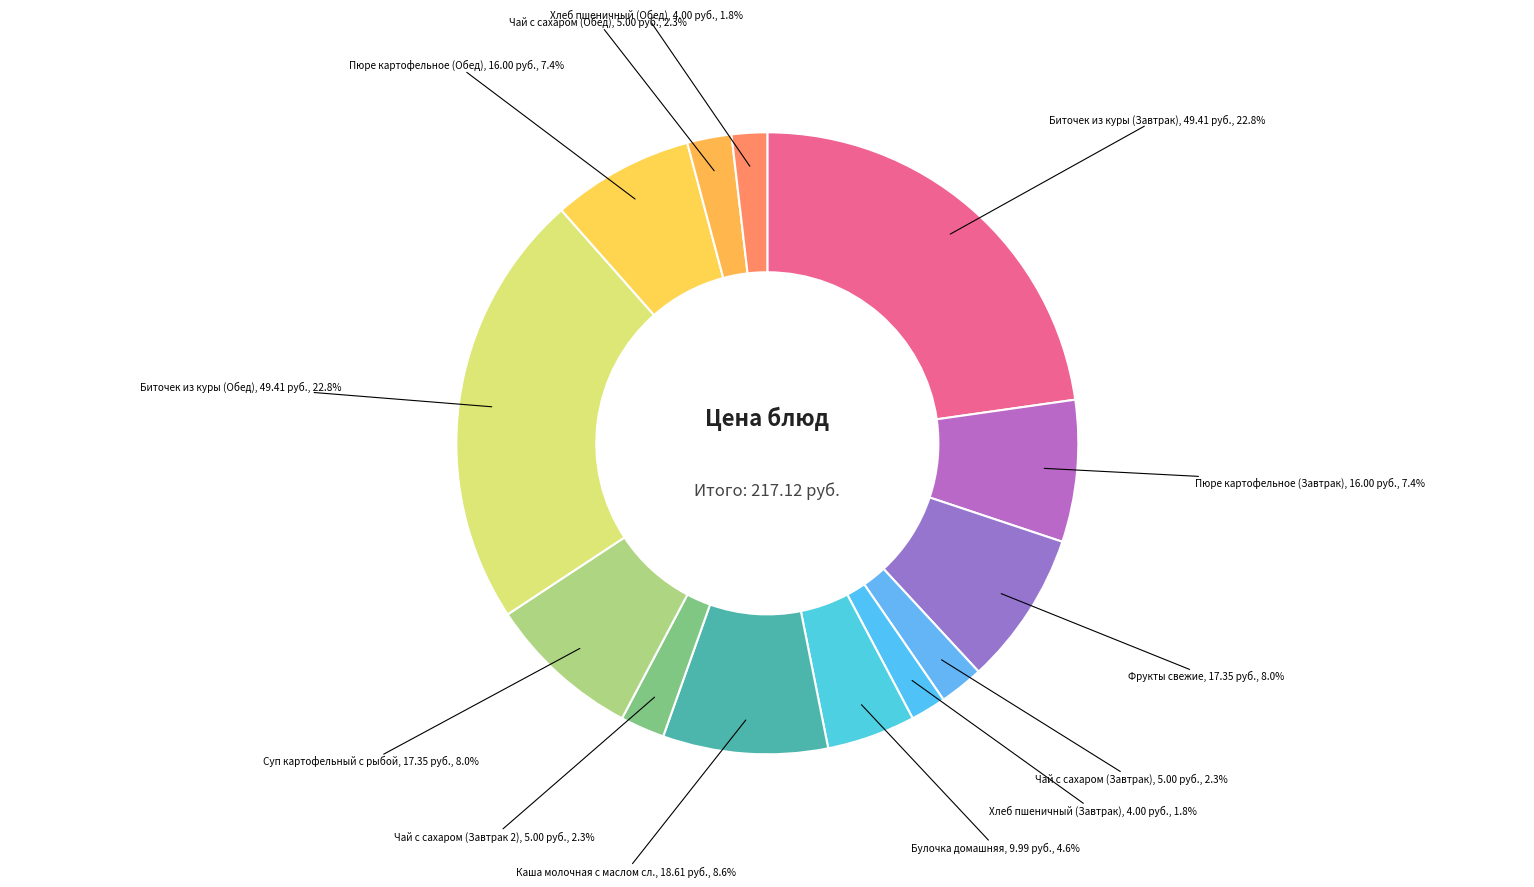

Rank the categories by value from lowest to highest.

Хлеб пшеничный (Завтрак), Хлеб пшеничный (Обед), Чай с сахаром (Завтрак), Чай с сахаром (Завтрак 2), Чай с сахаром (Обед), Булочка домашняя, Пюре картофельное (Завтрак), Пюре картофельное (Обед), Фрукты свежие, Суп картофельный с рыбой, Каша молочная с маслом сл., Биточек из куры (Завтрак), Биточек из куры (Обед)